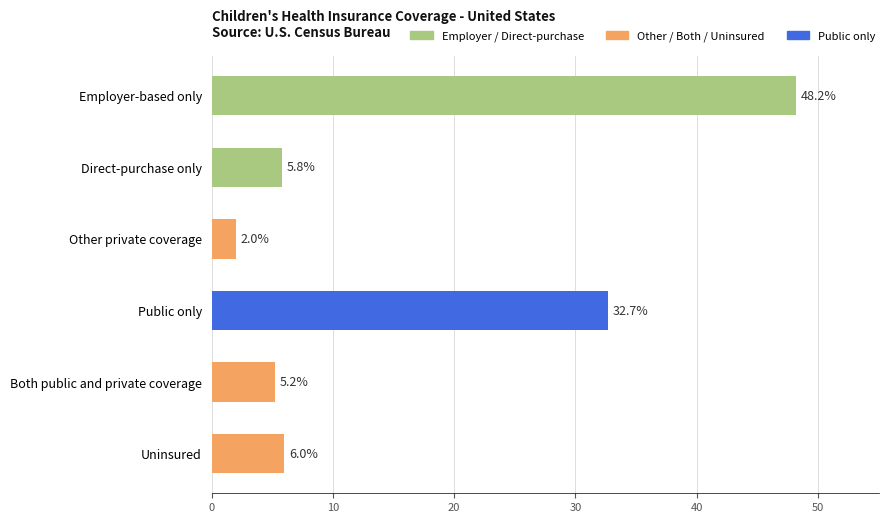

What is the greatest value displayed?

48.2